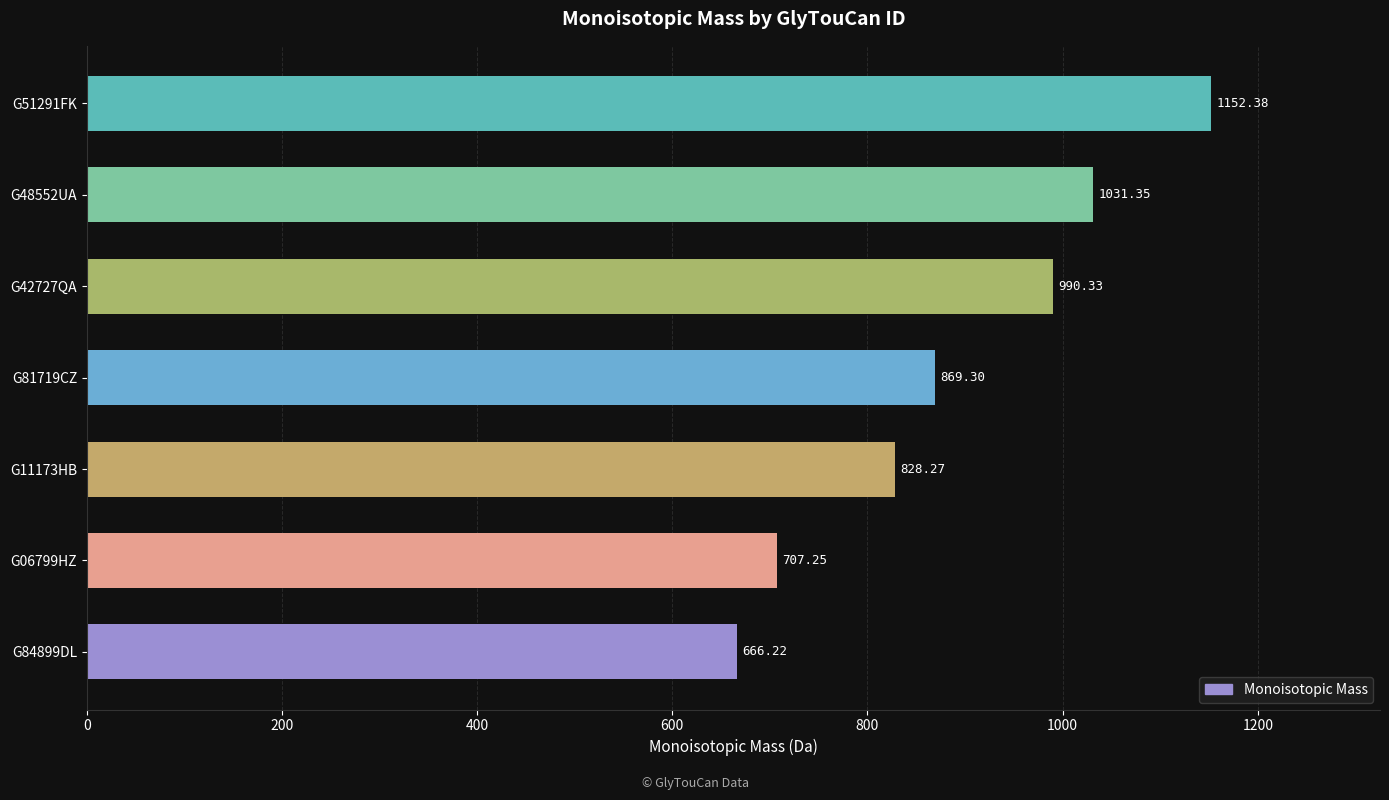

List the labels in order of value, smallest first.

G84899DL, G06799HZ, G11173HB, G81719CZ, G42727QA, G48552UA, G51291FK